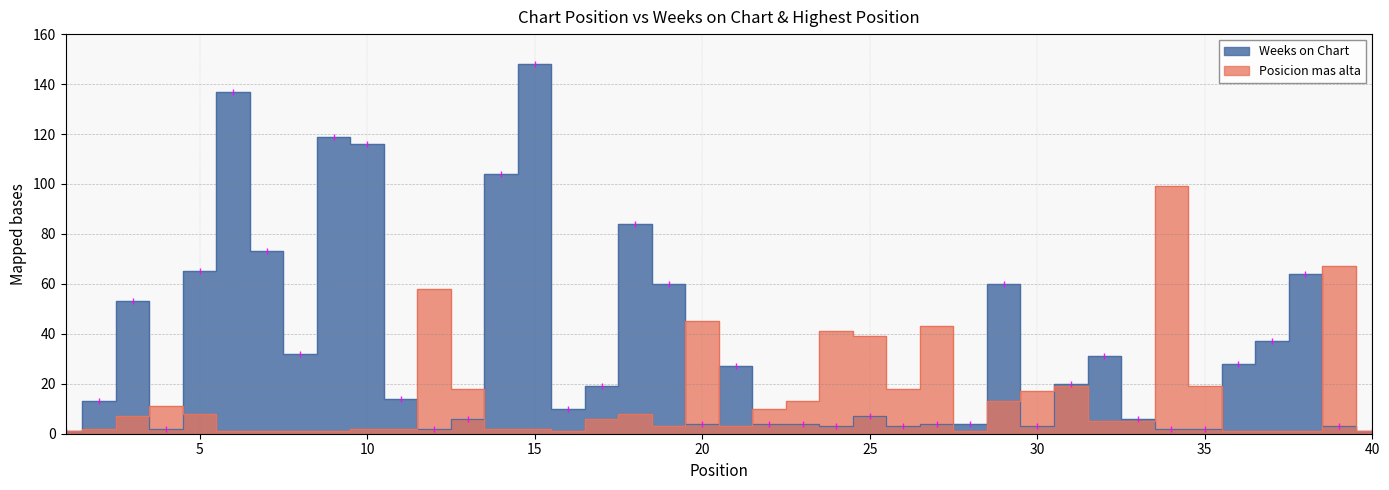

Reading right to left, transcribe all the data shown in this chart.

Weeks on Chart: 40=1	39=3	38=64	37=37	36=28	35=2	34=2	33=6	32=31	31=20	30=3	29=60	28=4	27=4	26=3	25=7	24=3	23=4	22=4	21=27	20=4	19=60	18=84	17=19	16=10	15=148	14=104	13=6	12=2	11=14	10=116	9=119	8=32	7=73	6=137	5=65	4=2	3=53	2=13	1=1
Posicion mas alta: 40=1	39=67	38=1	37=1	36=1	35=19	34=99	33=5	32=5	31=19	30=17	29=13	28=1	27=43	26=18	25=39	24=41	23=13	22=10	21=3	20=45	19=3	18=8	17=6	16=1	15=2	14=2	13=18	12=58	11=2	10=2	9=1	8=1	7=1	6=1	5=8	4=11	3=7	2=2	1=1